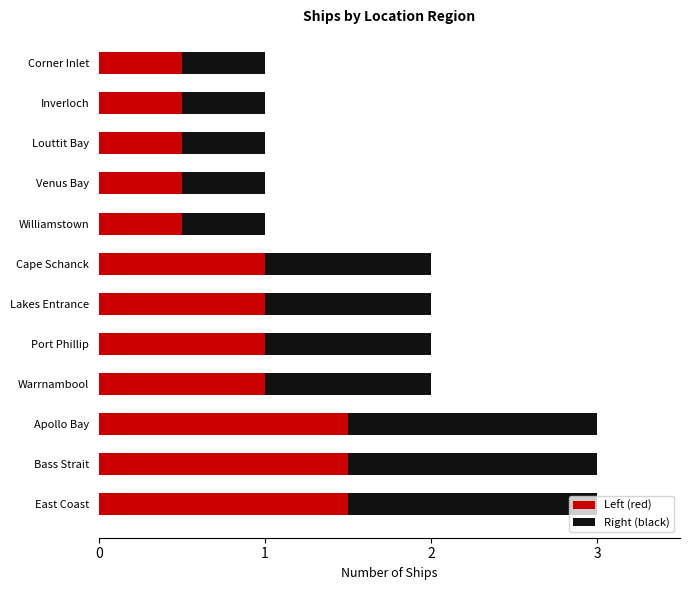

What is the total value across all series at Cape Schanck?

2.0